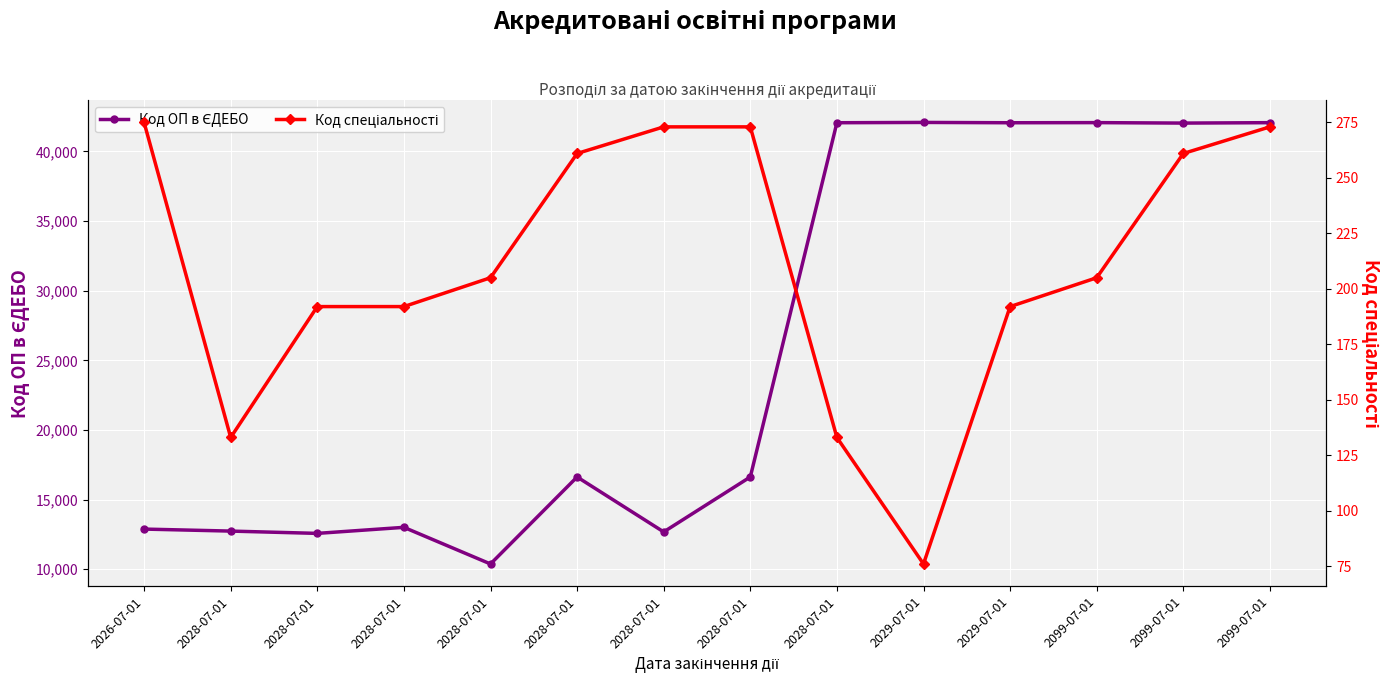

At 2099-07-01, list the series in order from smallest to largest.

Код спеціальності, Код ОП в ЄДЕБО